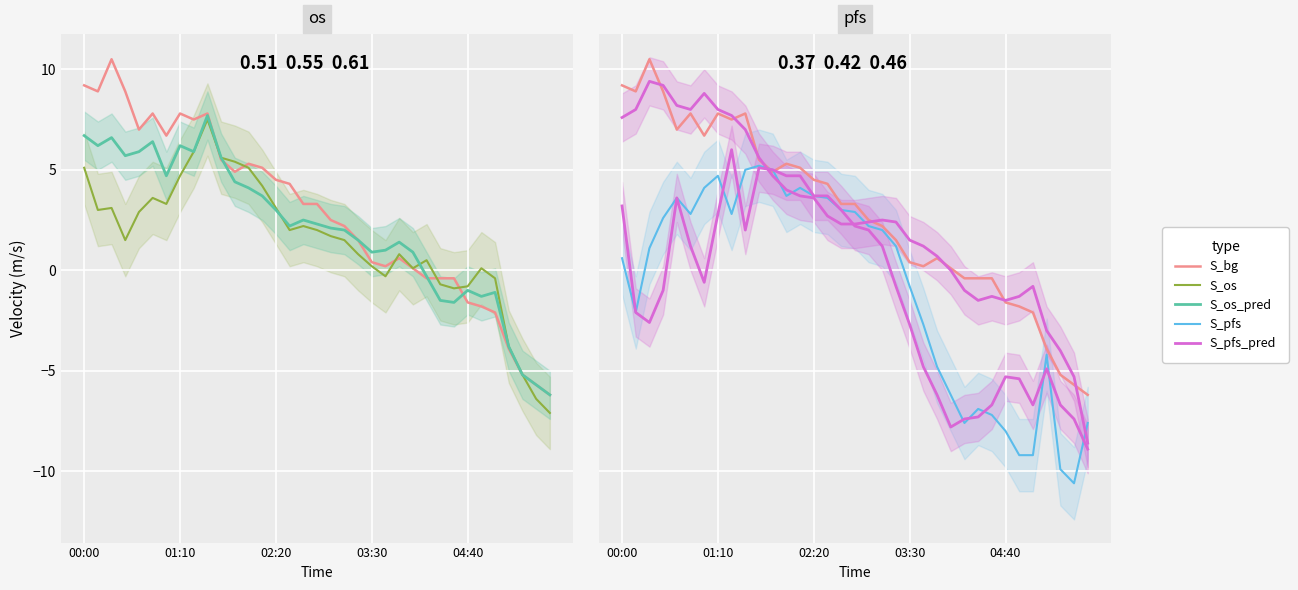

Which series has the largest total across all categories?

S_bg